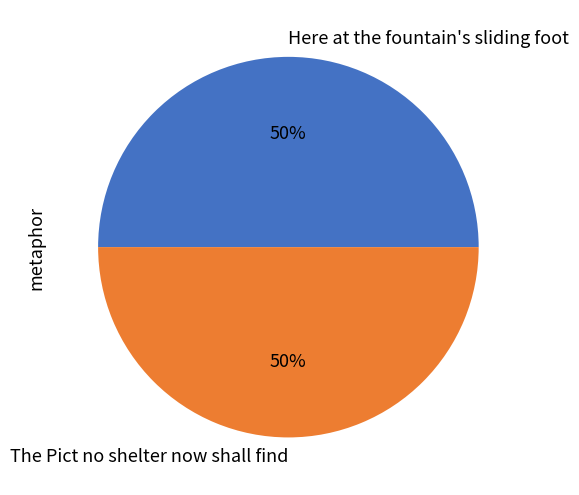

Combined, do Here at the fountain's sliding foot and The Pict no shelter now shall find account for over 50%?

Yes